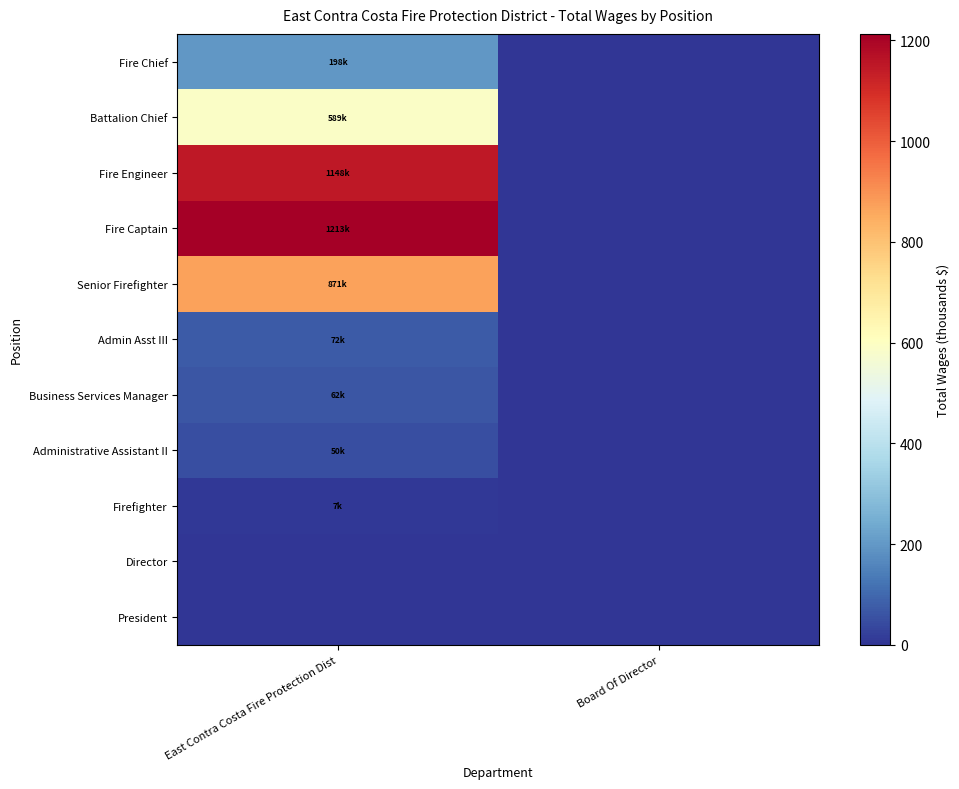

Reading left to right, what are all the values shown in this chart?

Fire Chief: East Contra Costa Fire Protection Dist=198.4	Board Of Director=0.0
Battalion Chief: East Contra Costa Fire Protection Dist=588.9	Board Of Director=0.0
Fire Engineer: East Contra Costa Fire Protection Dist=1148.4	Board Of Director=0.0
Fire Captain: East Contra Costa Fire Protection Dist=1212.9	Board Of Director=0.0
Senior Firefighter: East Contra Costa Fire Protection Dist=870.7	Board Of Director=0.0
Admin Asst III: East Contra Costa Fire Protection Dist=71.8	Board Of Director=0.0
Business Services Manager: East Contra Costa Fire Protection Dist=62.5	Board Of Director=0.0
Administrative Assistant II: East Contra Costa Fire Protection Dist=50.5	Board Of Director=0.0
Firefighter: East Contra Costa Fire Protection Dist=6.7	Board Of Director=0.0
Director: East Contra Costa Fire Protection Dist=0.0	Board Of Director=0.0
President: East Contra Costa Fire Protection Dist=0.0	Board Of Director=0.0